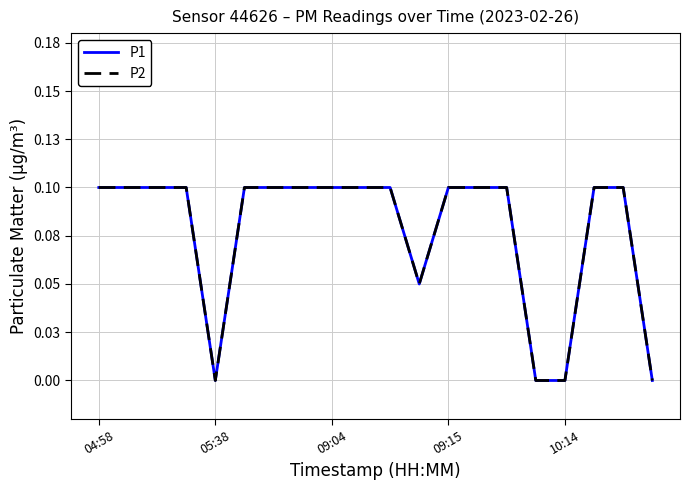

Is this an area chart (filled region under the line)?

No